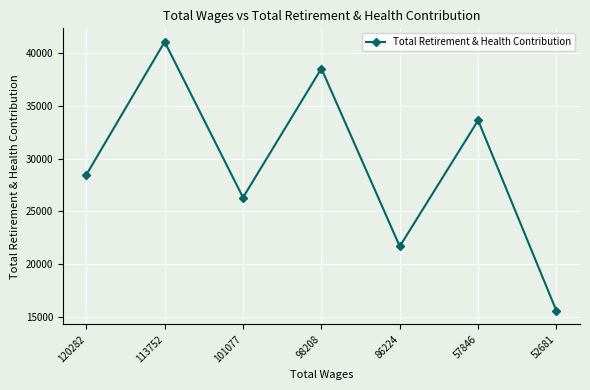

Which label corresponds to the largest value in the chart?

113752